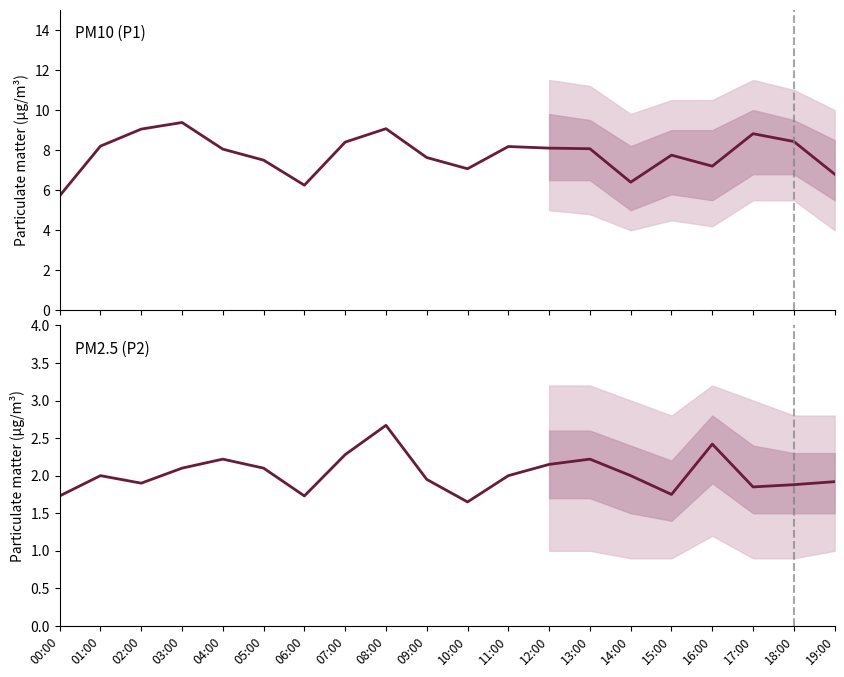

At which label does P2 reach its peak?

08:00